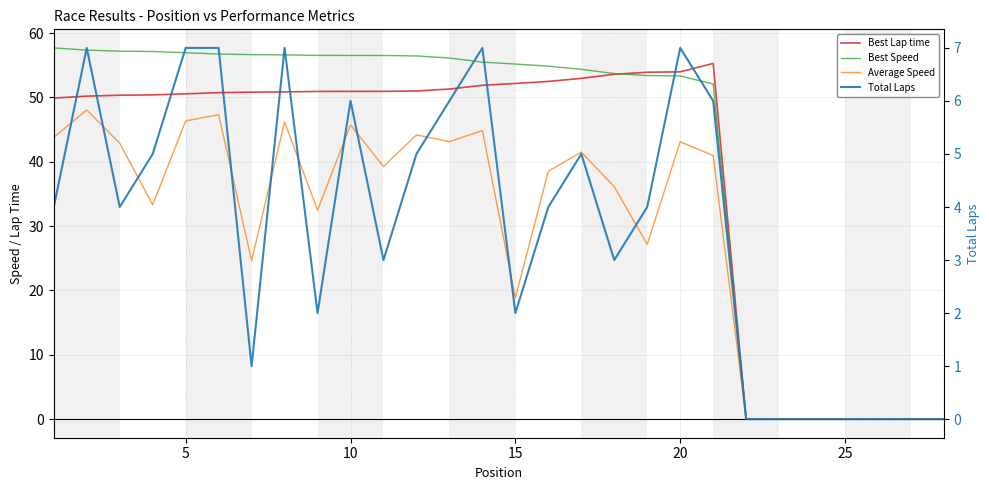

Reading left to right, extract all data points from this chart.

Best Lap time: 49.9	50.2	50.3	50.4	50.6	50.7	50.8	50.9	50.9	50.9	51.0	51.0	51.3	51.9	52.2	52.5	53.0	53.6	53.9	54.0	55.3	0.0	0.0	0.0	0.0	0.0	0.0	0.0
Best Speed: 57.7	57.4	57.2	57.1	57.0	56.8	56.7	56.6	56.5	56.5	56.5	56.5	56.1	55.5	55.2	54.9	54.4	53.7	53.4	53.3	52.1	0.0	0.0	0.0	0.0	0.0	0.0	0.0
Average Speed: 43.8	48.1	42.9	33.3	46.4	47.3	24.6	46.2	32.5	45.7	39.3	44.2	43.1	44.9	18.9	38.5	41.5	36.1	27.2	43.1	41.0	0.0	0.0	0.0	0.0	0.0	0.0	0.0
Total Laps: 4.0	7.0	4.0	5.0	7.0	7.0	1.0	7.0	2.0	6.0	3.0	5.0	6.0	7.0	2.0	4.0	5.0	3.0	4.0	7.0	6.0	0.0	0.0	0.0	0.0	0.0	0.0	0.0